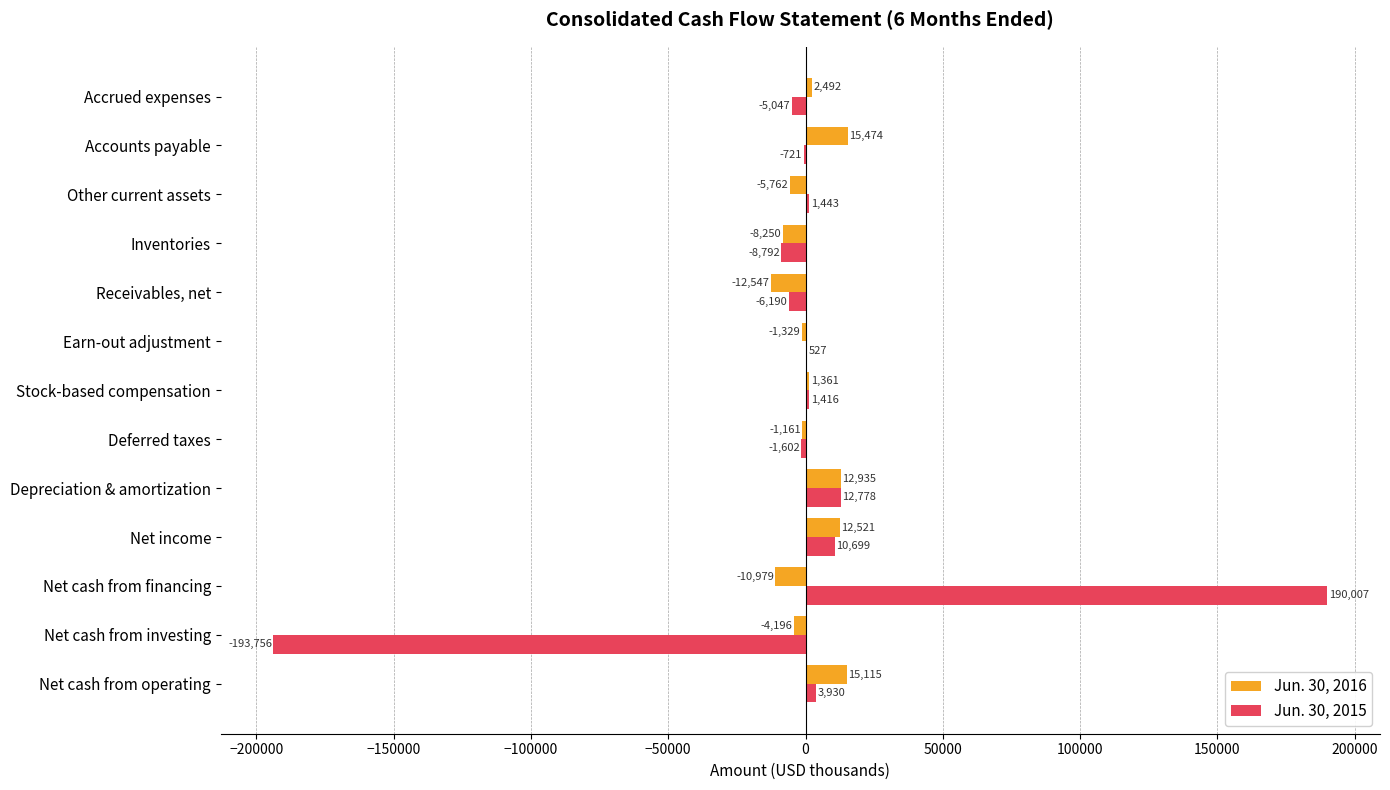

The Jun. 30, 2015 series shows 3930 at Net cash from operating. True or false?

True